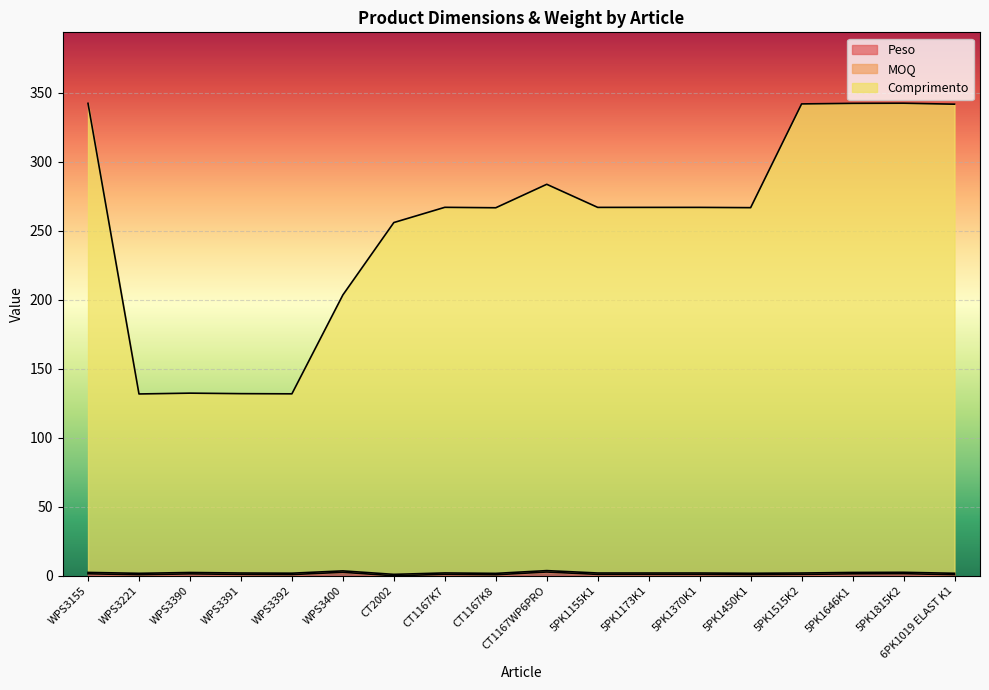

Where is Comprimento nearest to the value 237?

CT2002